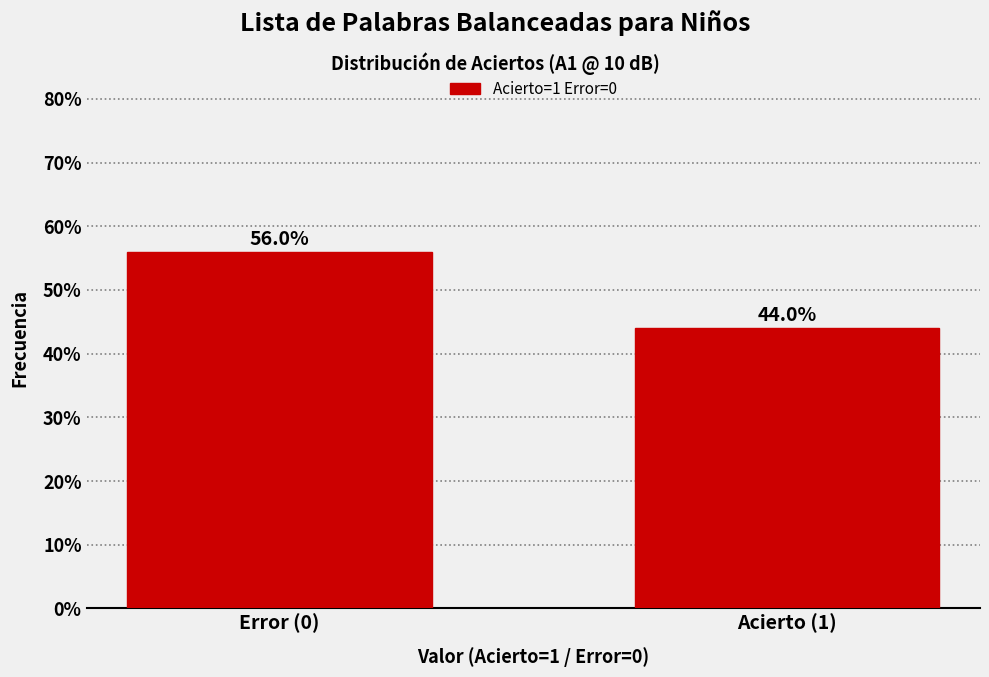

Reading left to right, list all the values displayed in this chart.

Error (0)=56.0	Acierto (1)=44.0